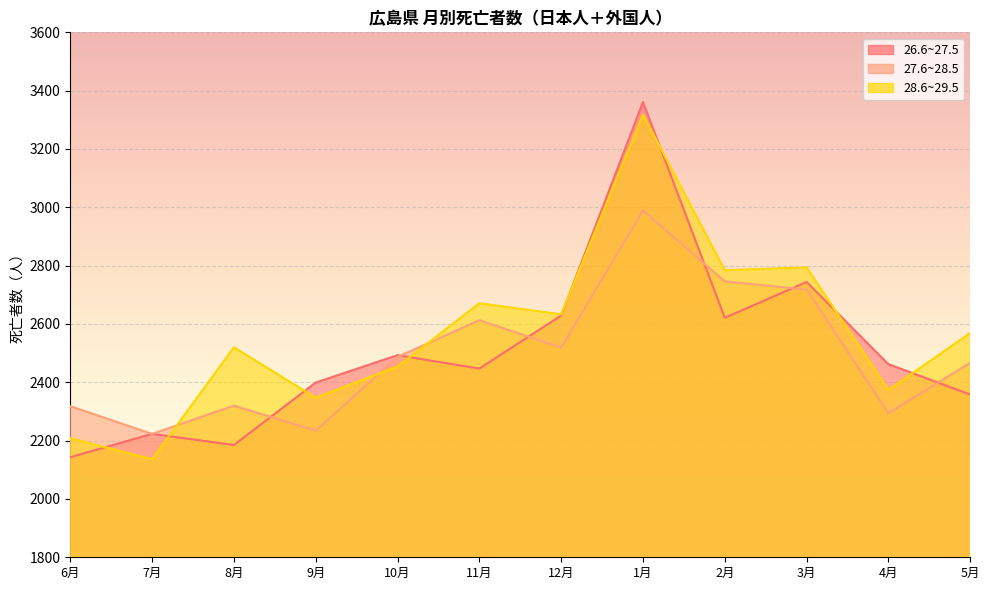

Read the 26.6~27.5 value at 11月, to the nearest 10.

2450